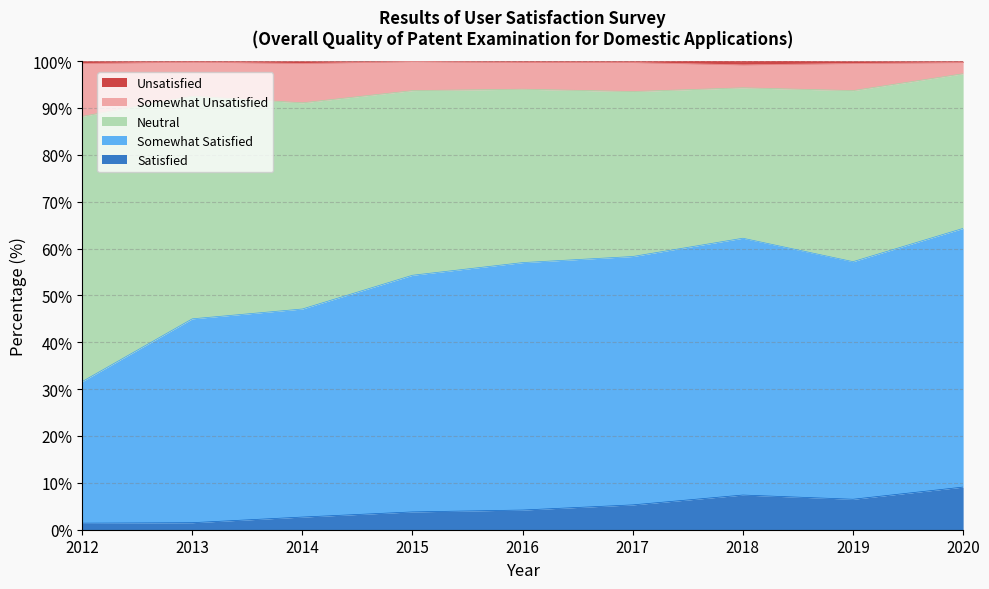

True or false: Unsatisfied and Somewhat Satisfied cross at least once.

False